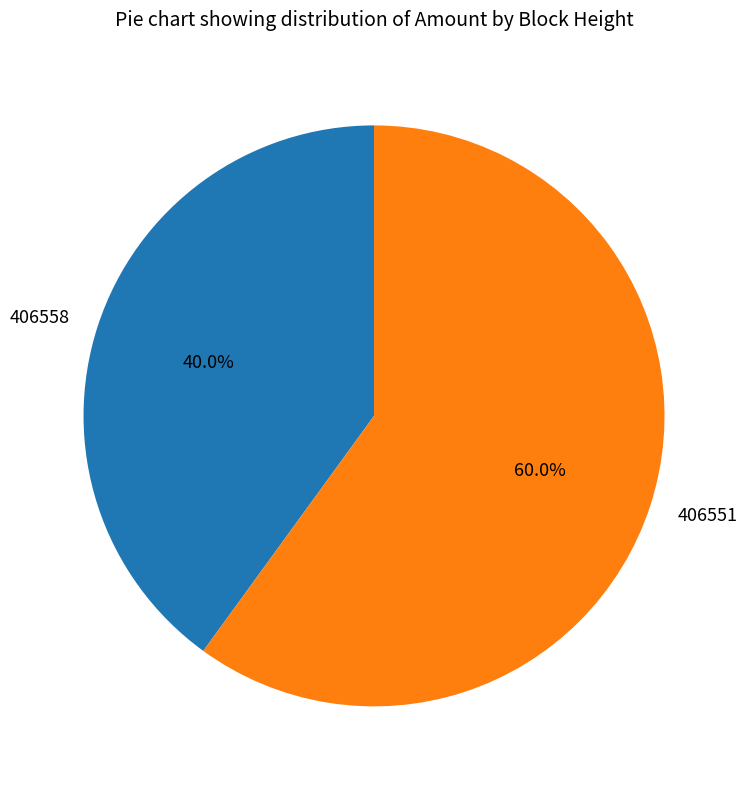

Which category has the biggest portion of the pie?

406551